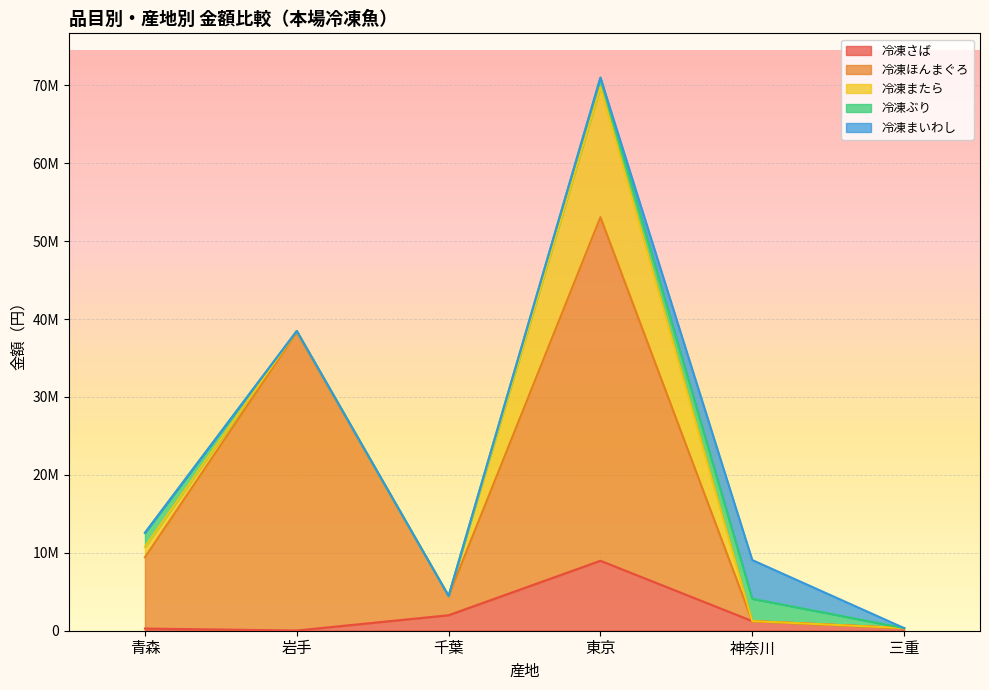

What is the highest value of the 冷凍またら series?

16689510